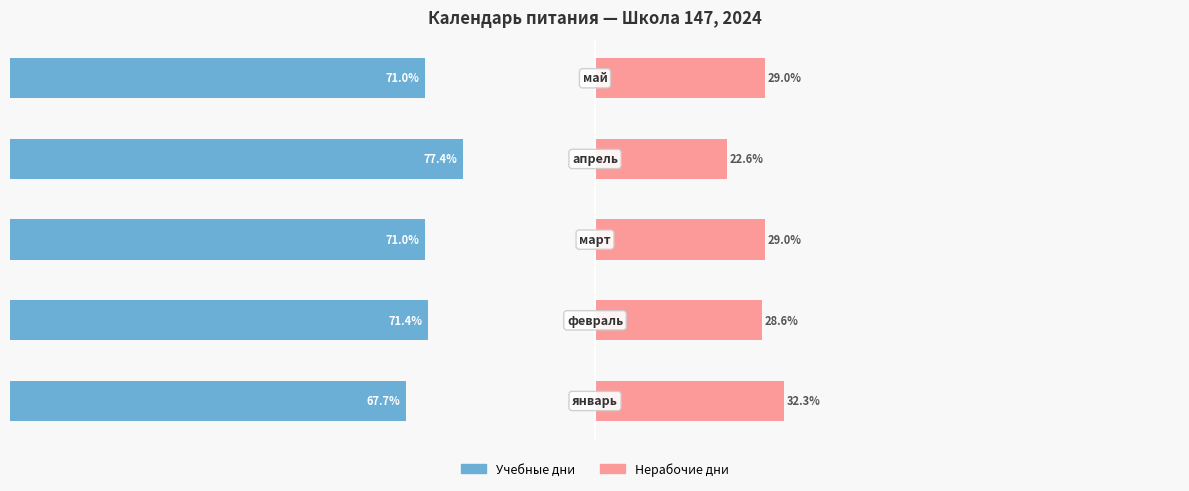

List the series in order of their peak value, lowest first.

Нерабочие дни, Учебные дни